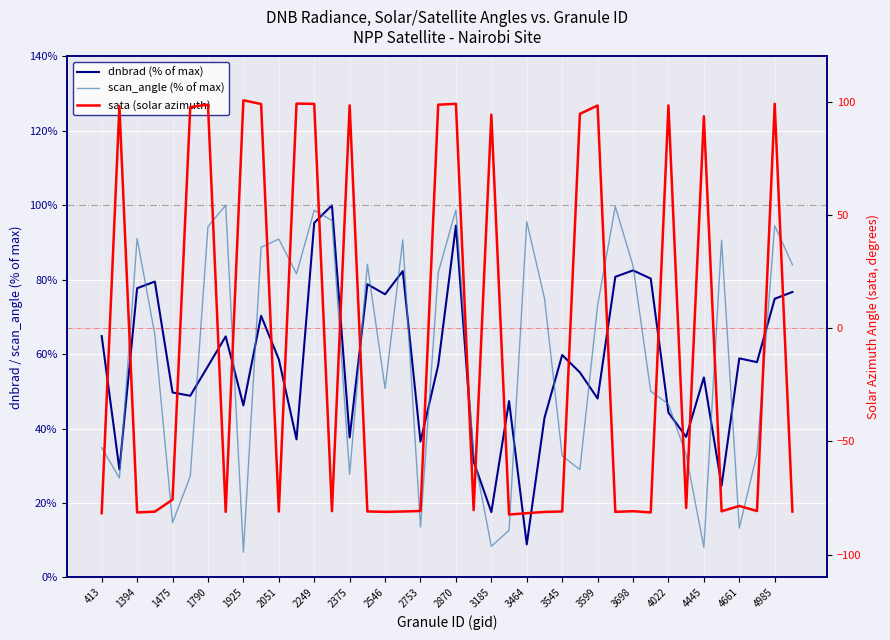

The dnbrad (% of max) series shows 59.8 at 3185. True or false?

False